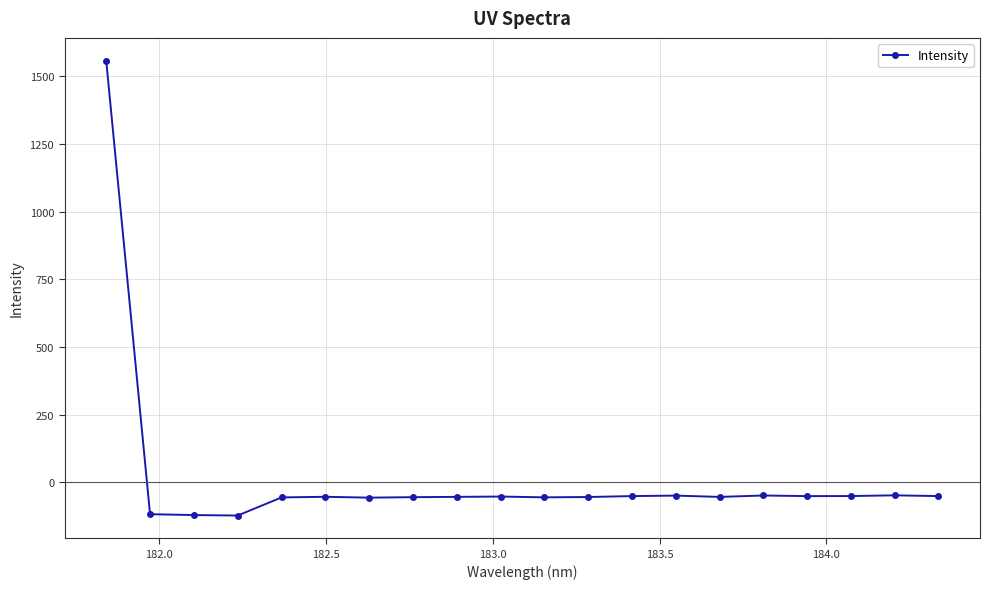

What is the value of the 12th point from the left?

-54.0